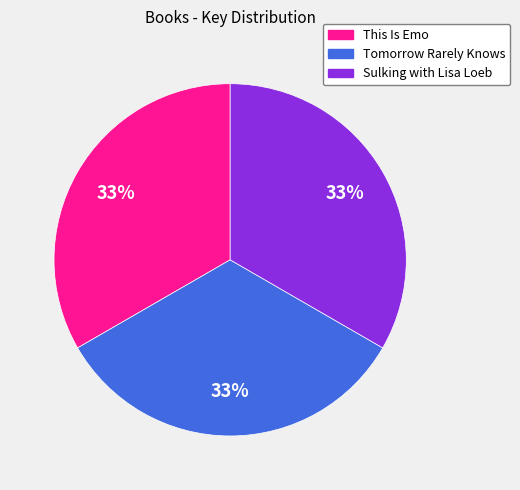

To the nearest percent, what is the combined percentage of Sulking with Lisa Loeb and Tomorrow Rarely Knows?

67%